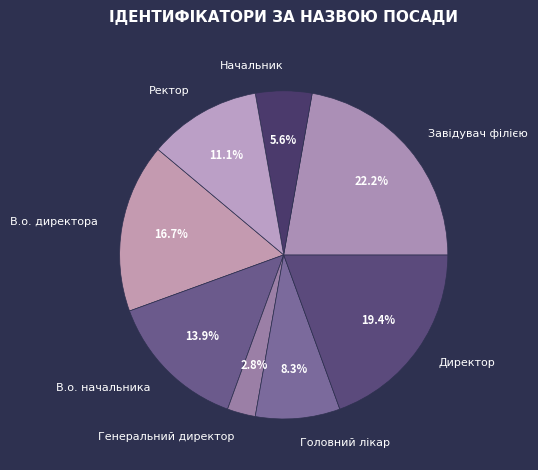

To the nearest percent, what is the average slice percentage?

12%